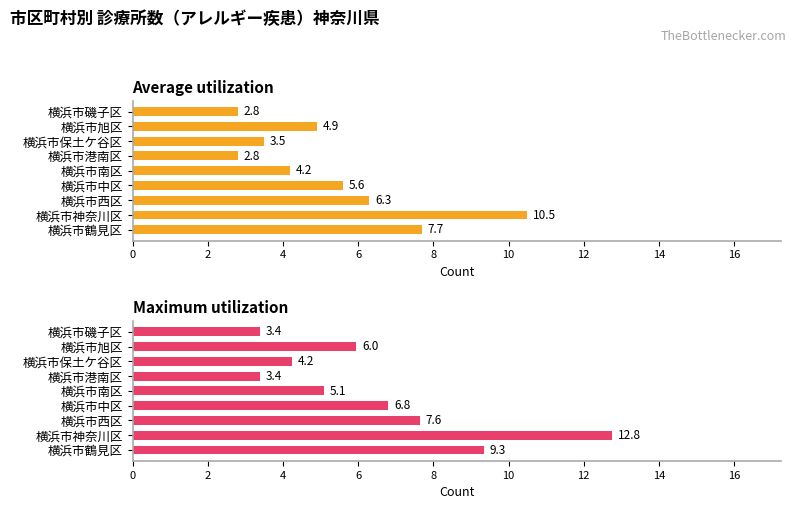

The value of Maximum utilization at 横浜市西区 is 5.1. True or false?

False